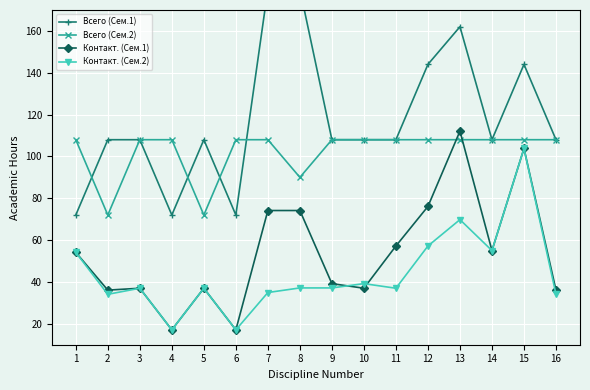

The Контакт. (Сем.2) series shows 11.9 at 4. True or false?

False